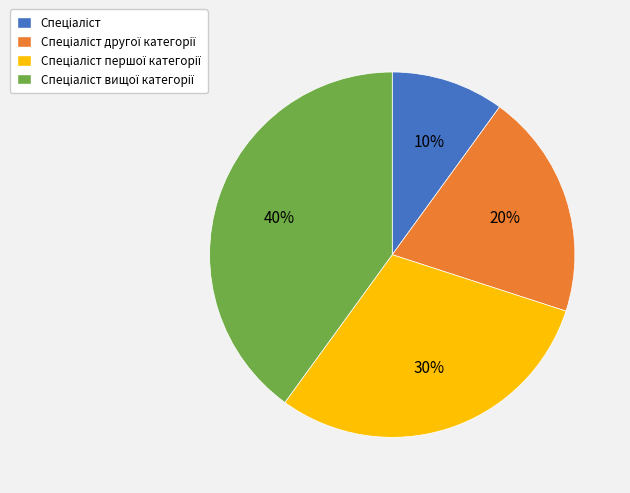

Is there any slice that represents more than half of the pie?

No